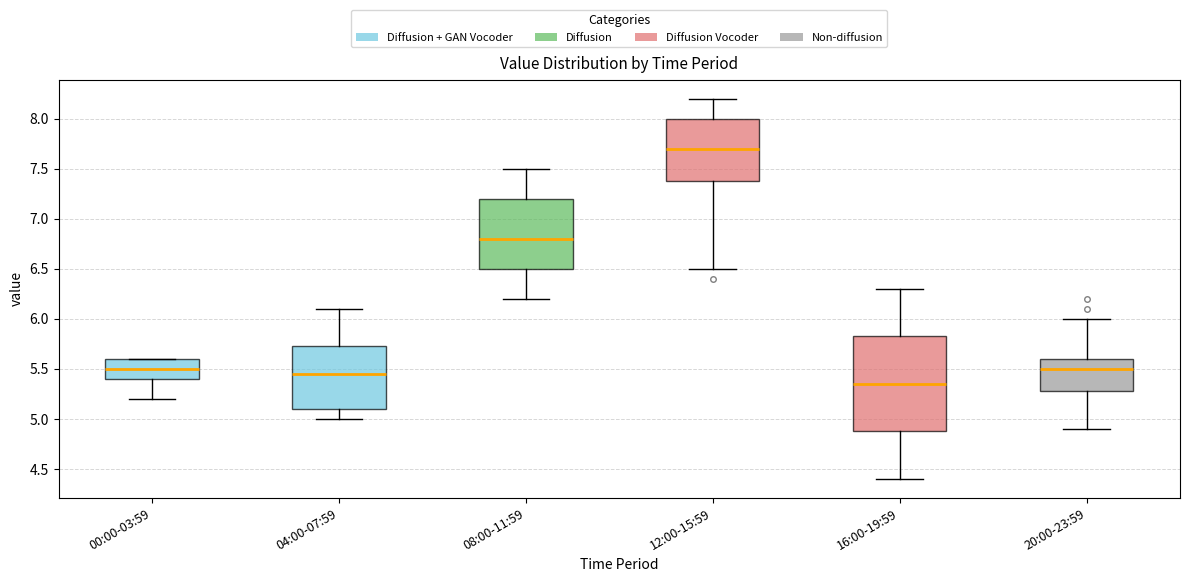

Reading left to right, transcribe this box plot: for each box, give where its median line is, the range the box spans, and where its two whiskers end, as read against the y-axis. The values are not printed on the chart, so give them approximately, as read against the axis.

00:00-03:59: median 5.50, box 5.40 to 5.60, whiskers 5.20 to 5.60
04:00-07:59: median 5.45, box 5.10 to 5.75, whiskers 5.00 to 6.10
08:00-11:59: median 6.80, box 6.50 to 7.20, whiskers 6.20 to 7.50
12:00-15:59: median 7.70, box 7.40 to 8.00, whiskers 6.50 to 8.20
16:00-19:59: median 5.35, box 4.90 to 5.85, whiskers 4.40 to 6.30
20:00-23:59: median 5.50, box 5.30 to 5.60, whiskers 4.90 to 6.00